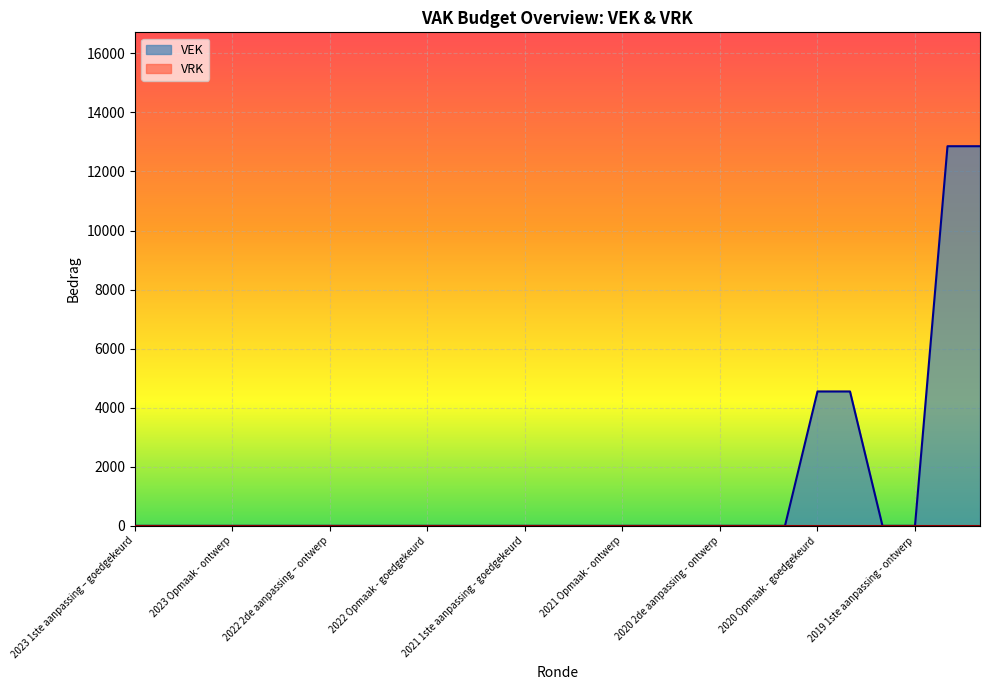

What is the difference between the maximum and minimum values?

12854